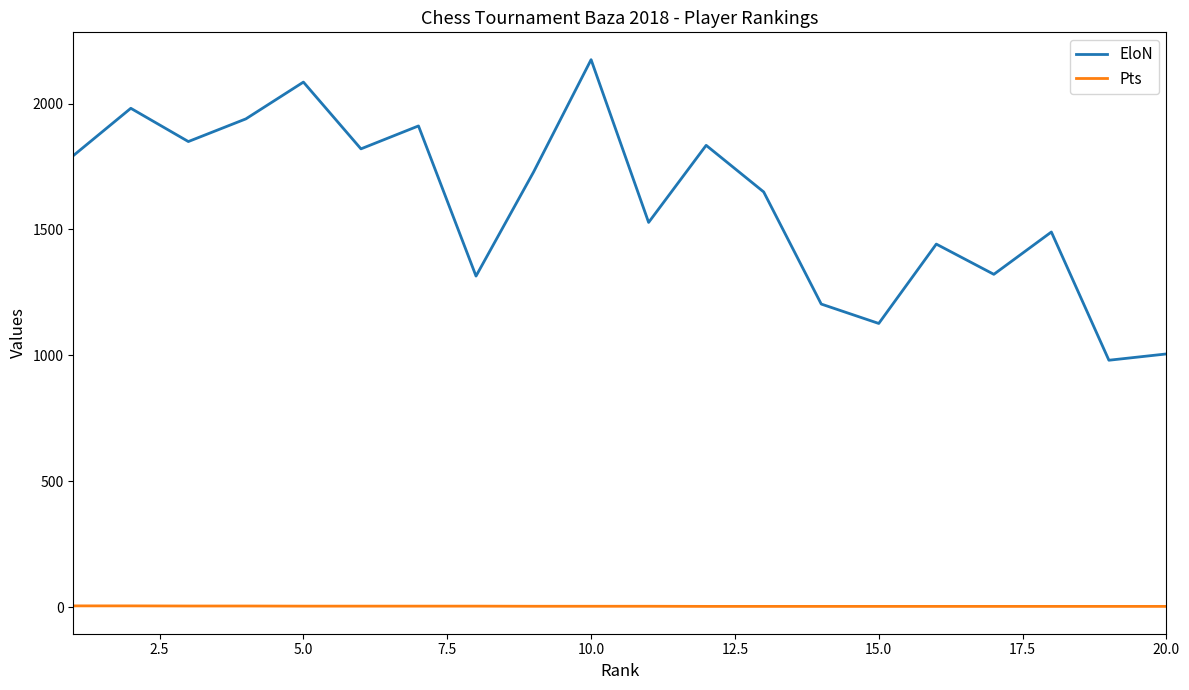

At how many categories does at least one series exceed 290?

20